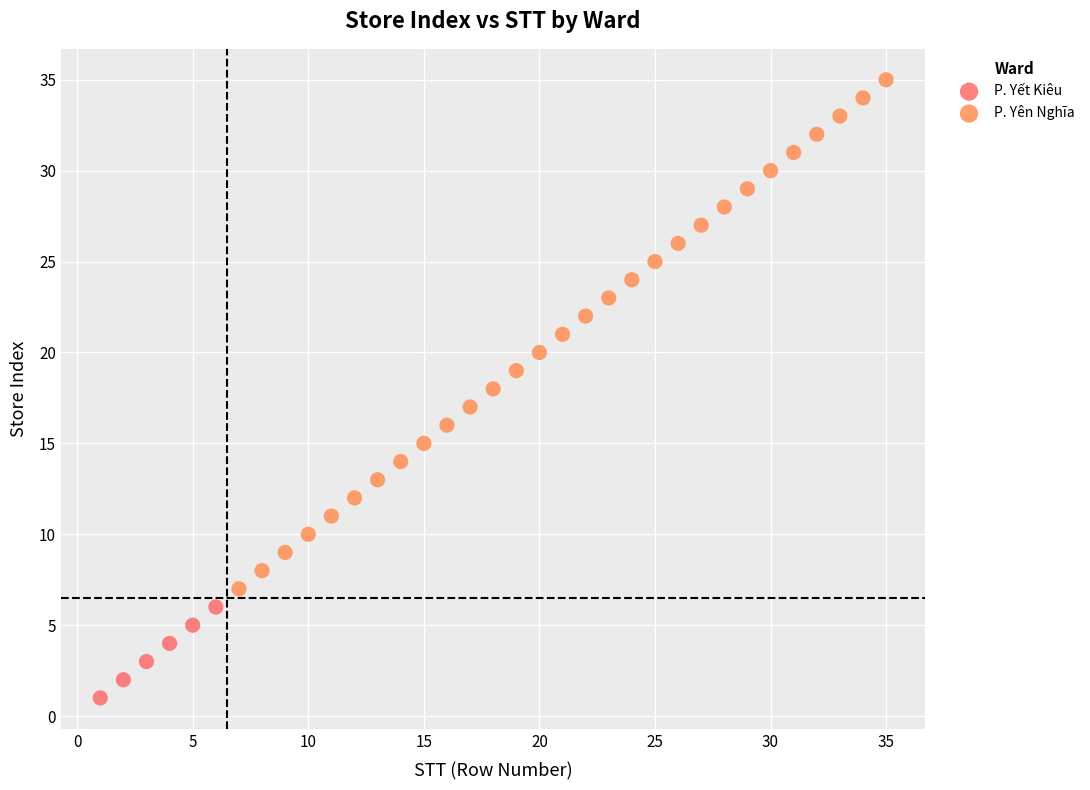

Which series contains the lowest Y value?

P. Yết Kiêu